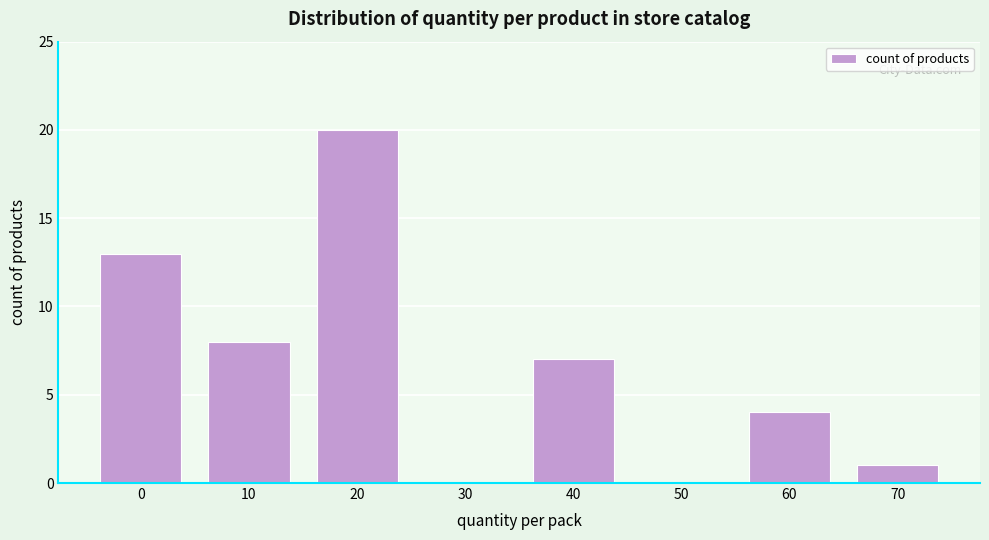

Reading right to left, list all the values displayed in this chart.

70=1	60=4	50=0	40=7	30=0	20=20	10=8	0=13